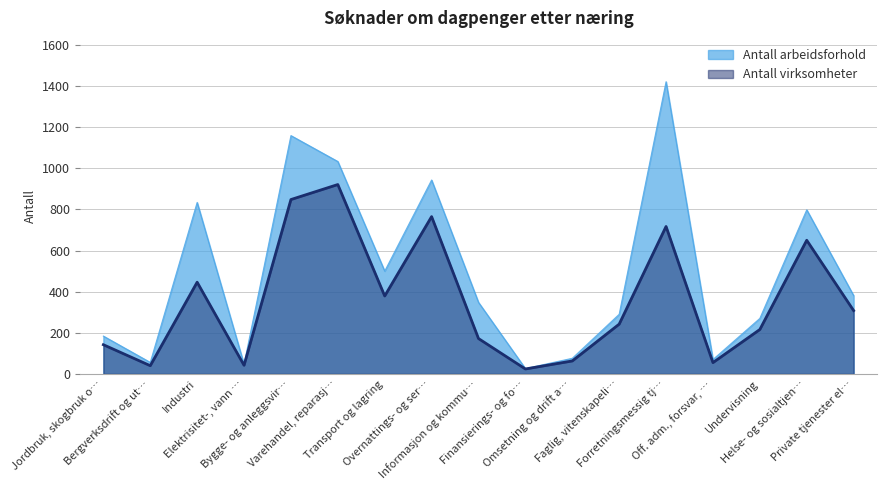

Rank the series by their average value, from lowest to highest.

Antall virksomheter, Antall arbeidsforhold